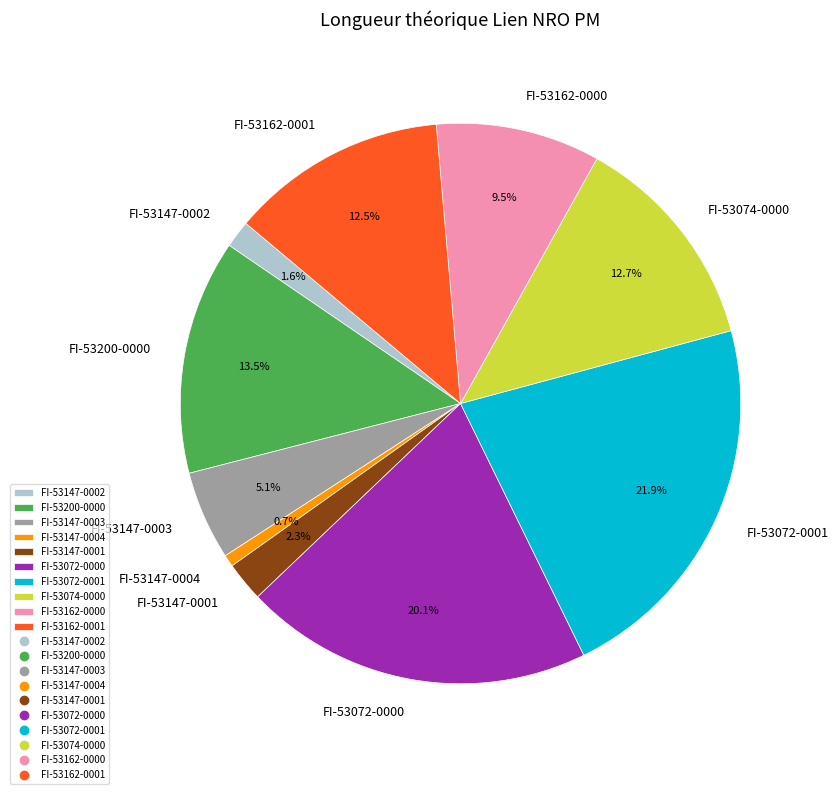

What percentage is the FI-53147-0003 slice, to the nearest percent?

5%